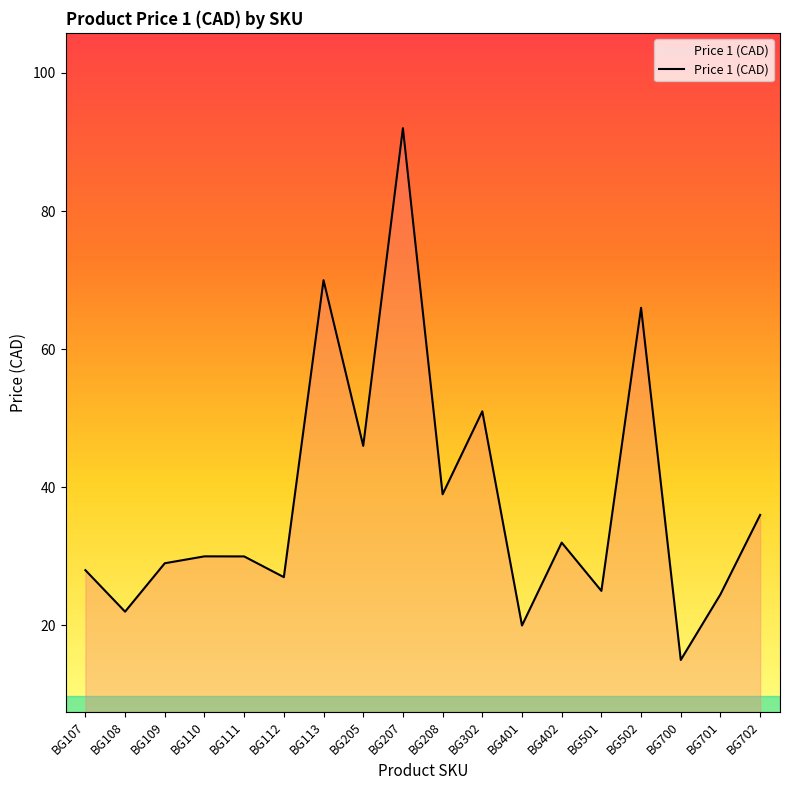

The value at BG205 is 46.0. True or false?

True